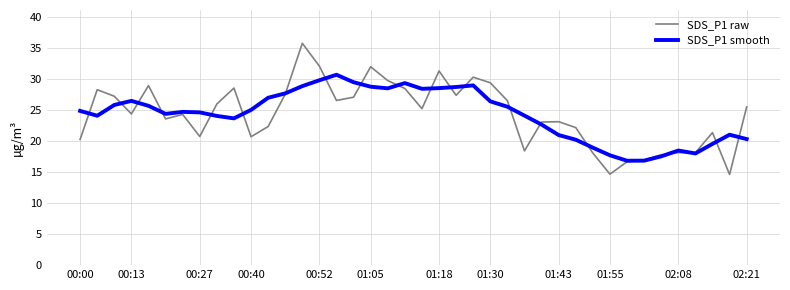

List the series in order of their peak value, highest first.

SDS_P1 raw, SDS_P1 smooth